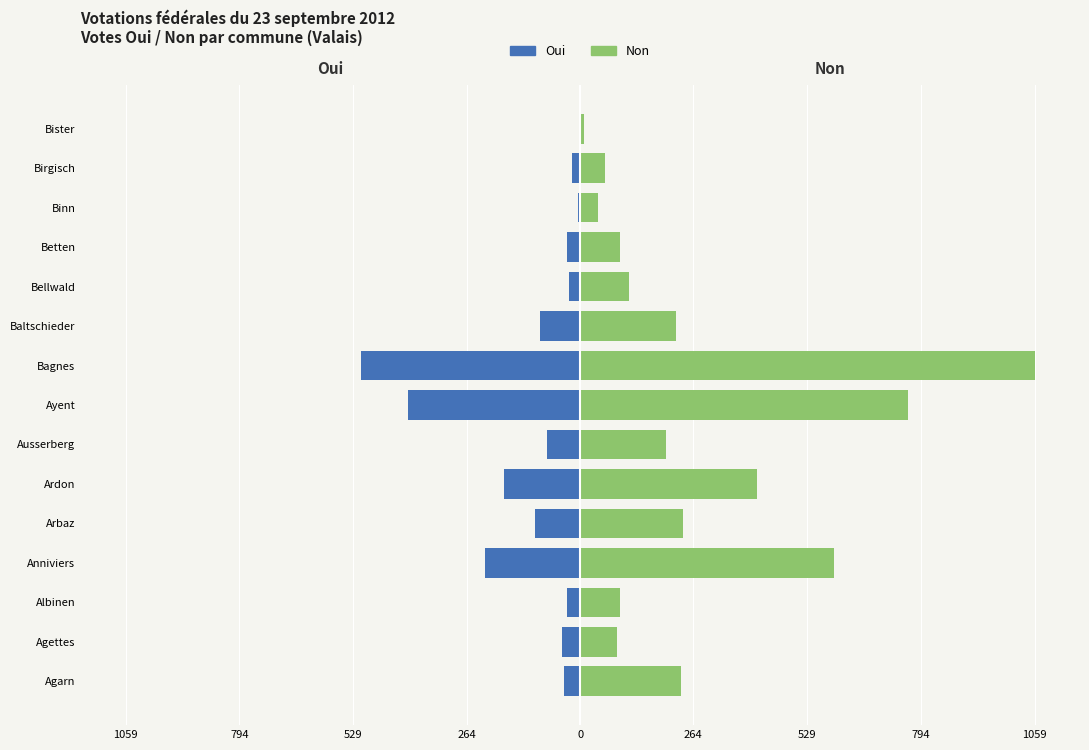

Is the value of Non at Bellwald greater than the value of Oui at Albinen?

Yes